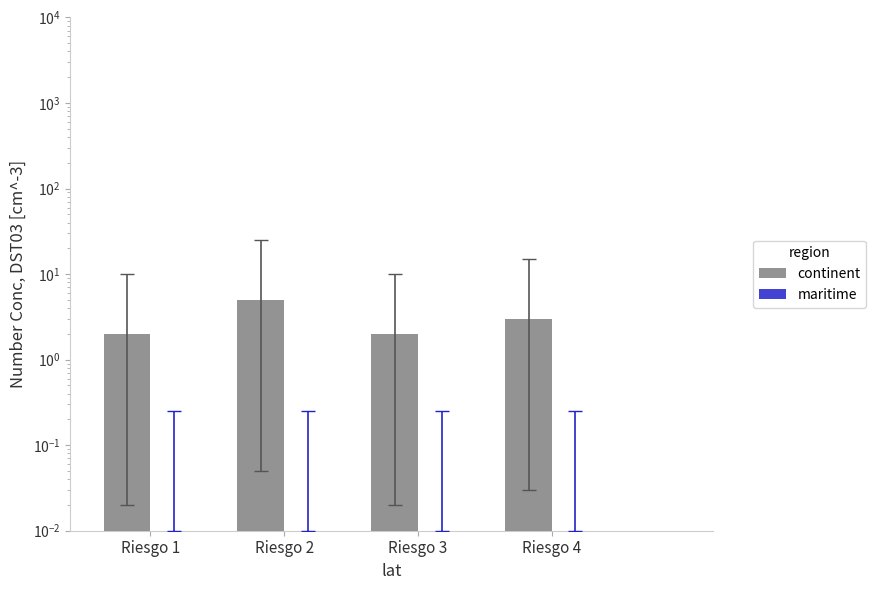

Which series has the largest range (max minus min)?

continent